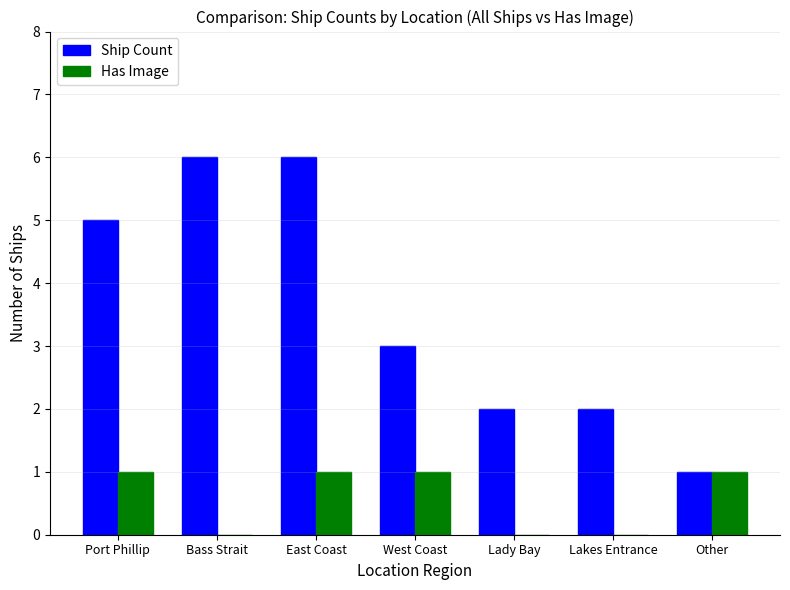

What is the maximum value shown in the chart?

6